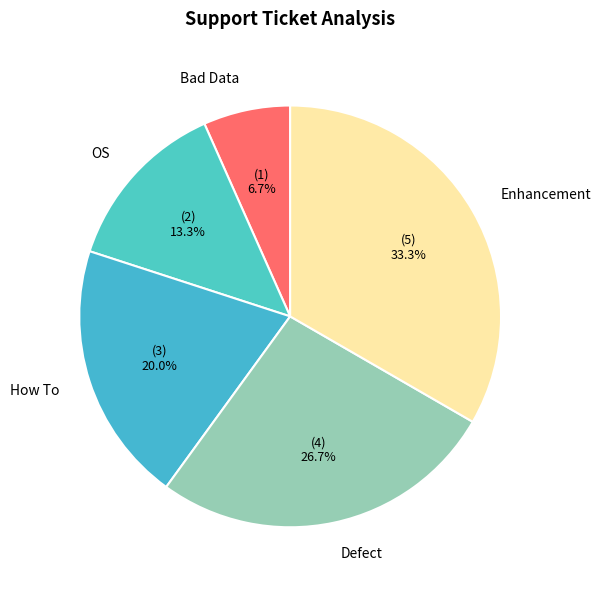

Does any single category account for the majority?

No